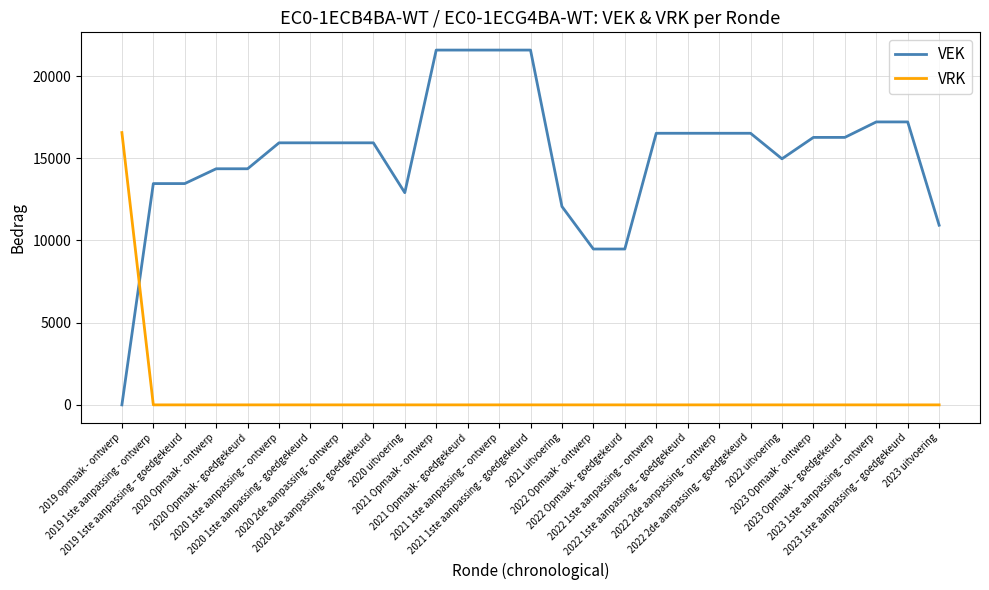

True or false: VRK and VEK cross at least once.

True